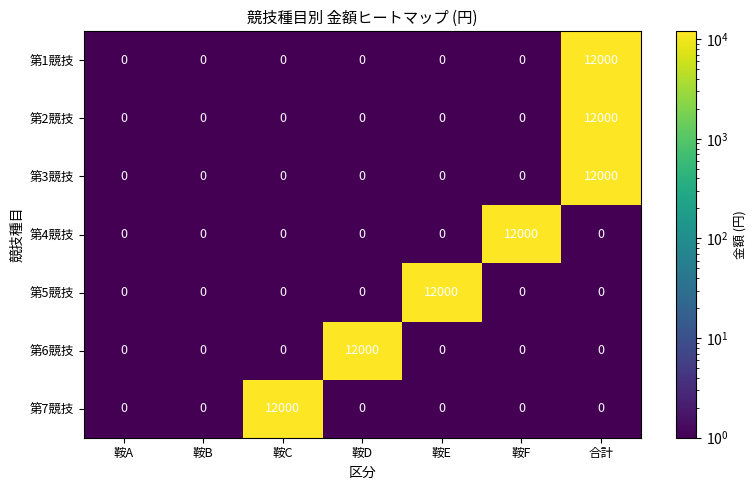

The value of 第3競技 at 鞍C is 0. True or false?

True